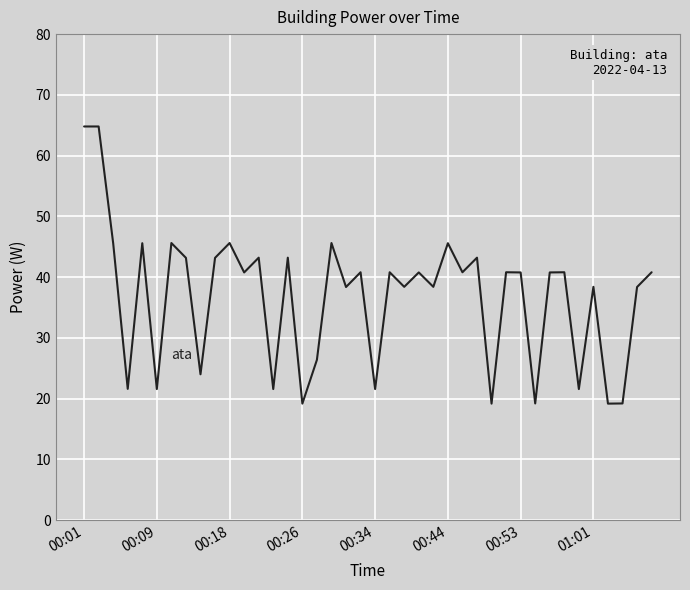

Reading right to left, extract all data points from this chart.

40.8	38.4	19.2	19.2	38.4	21.6	40.8	40.8	19.2	40.8	40.8	19.2	43.2	40.8	45.6	38.4	40.8	38.4	40.8	21.6	40.8	38.4	45.6	26.4	19.2	43.2	21.6	43.2	40.8	45.6	43.2	24.0	43.2	45.6	21.6	45.6	21.6	45.6	64.8	64.8